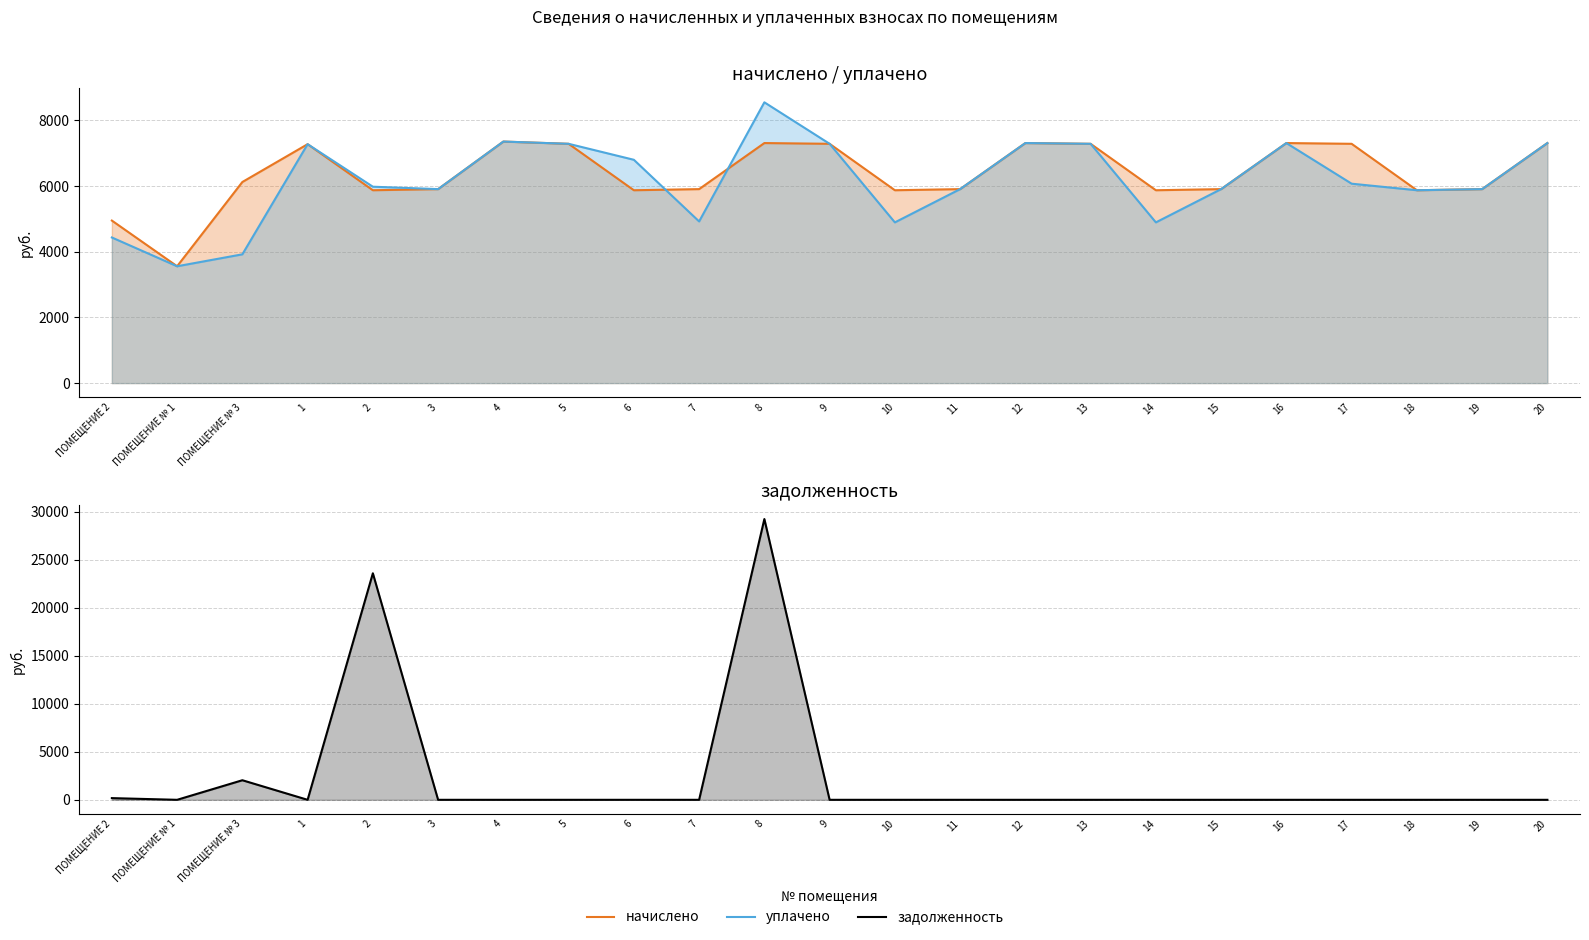

What position from the left is 14?

17